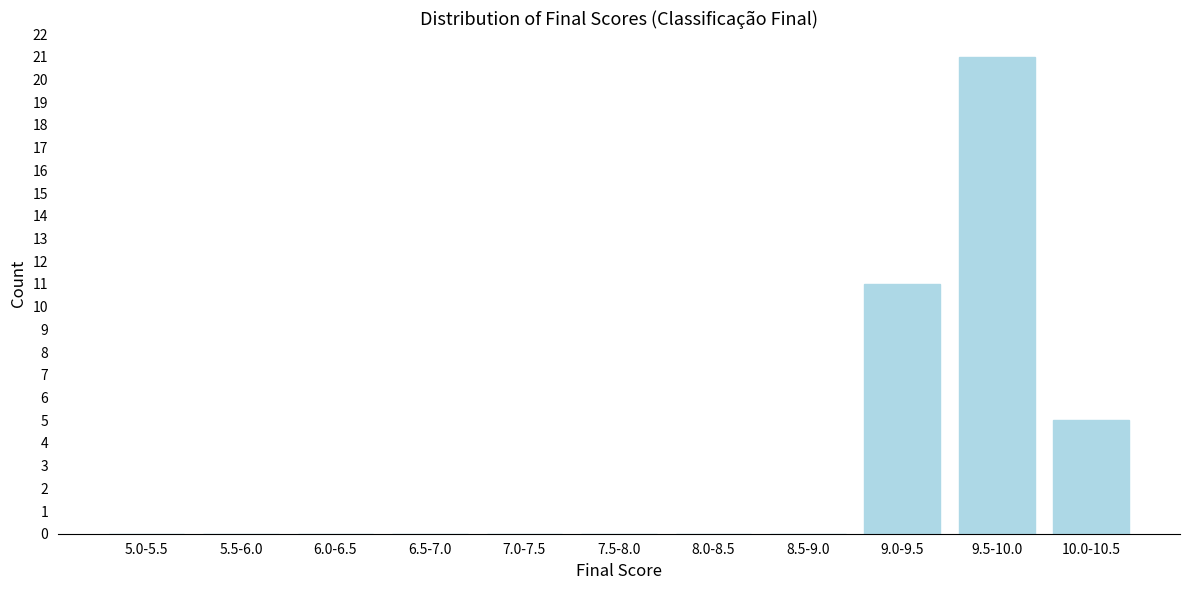

Reading left to right, extract all data points from this chart.

5.0-5.5=0	5.5-6.0=0	6.0-6.5=0	6.5-7.0=0	7.0-7.5=0	7.5-8.0=0	8.0-8.5=0	8.5-9.0=0	9.0-9.5=11	9.5-10.0=21	10.0-10.5=5